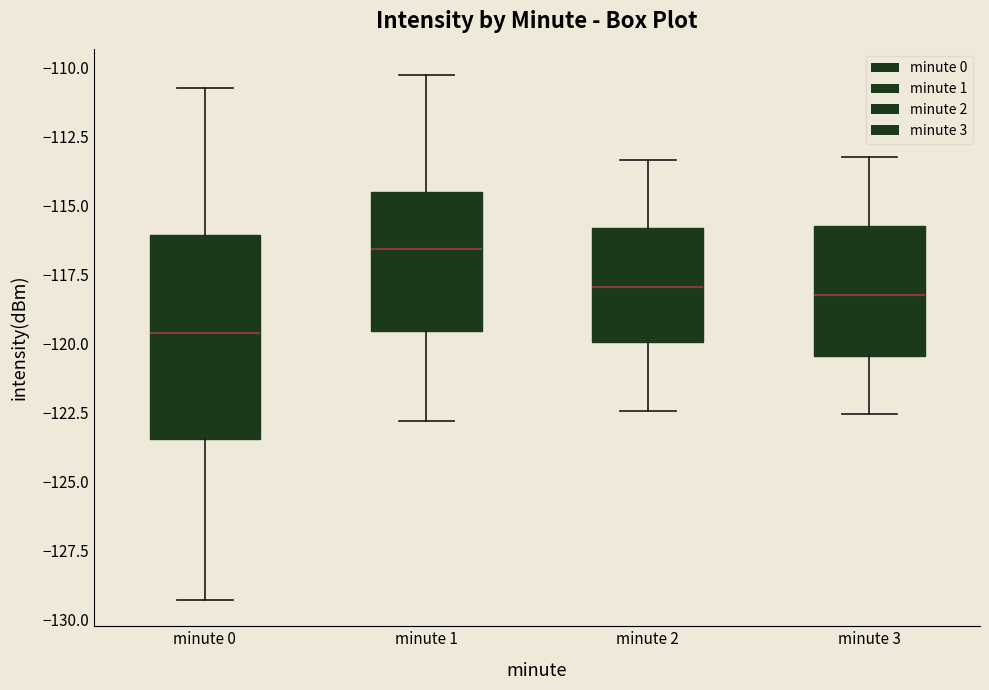

Where does the lower whisker of the box for minute 1 end on the y-axis? The values are not printed on the chart, so give them approximately, as read against the axis.

-123.0